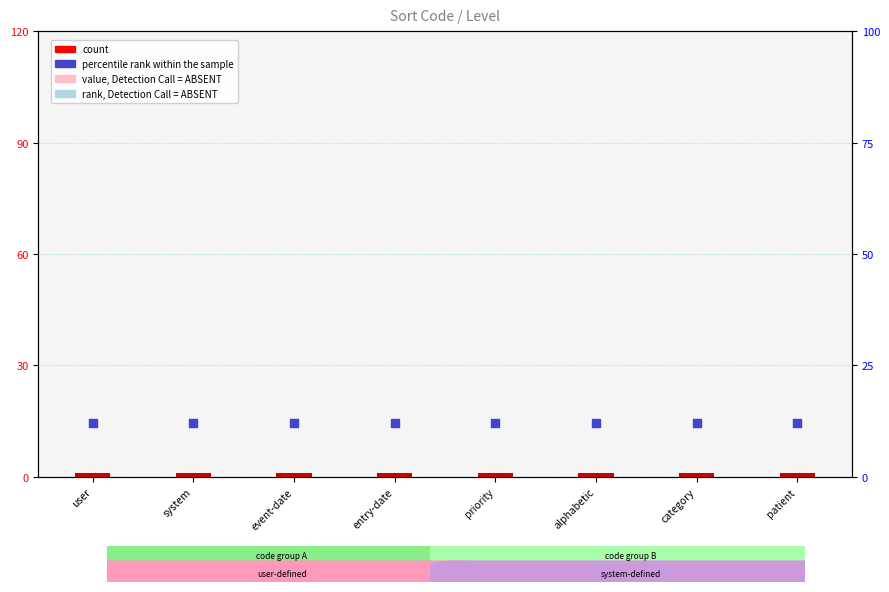

Which series contains the lowest Y value?

count